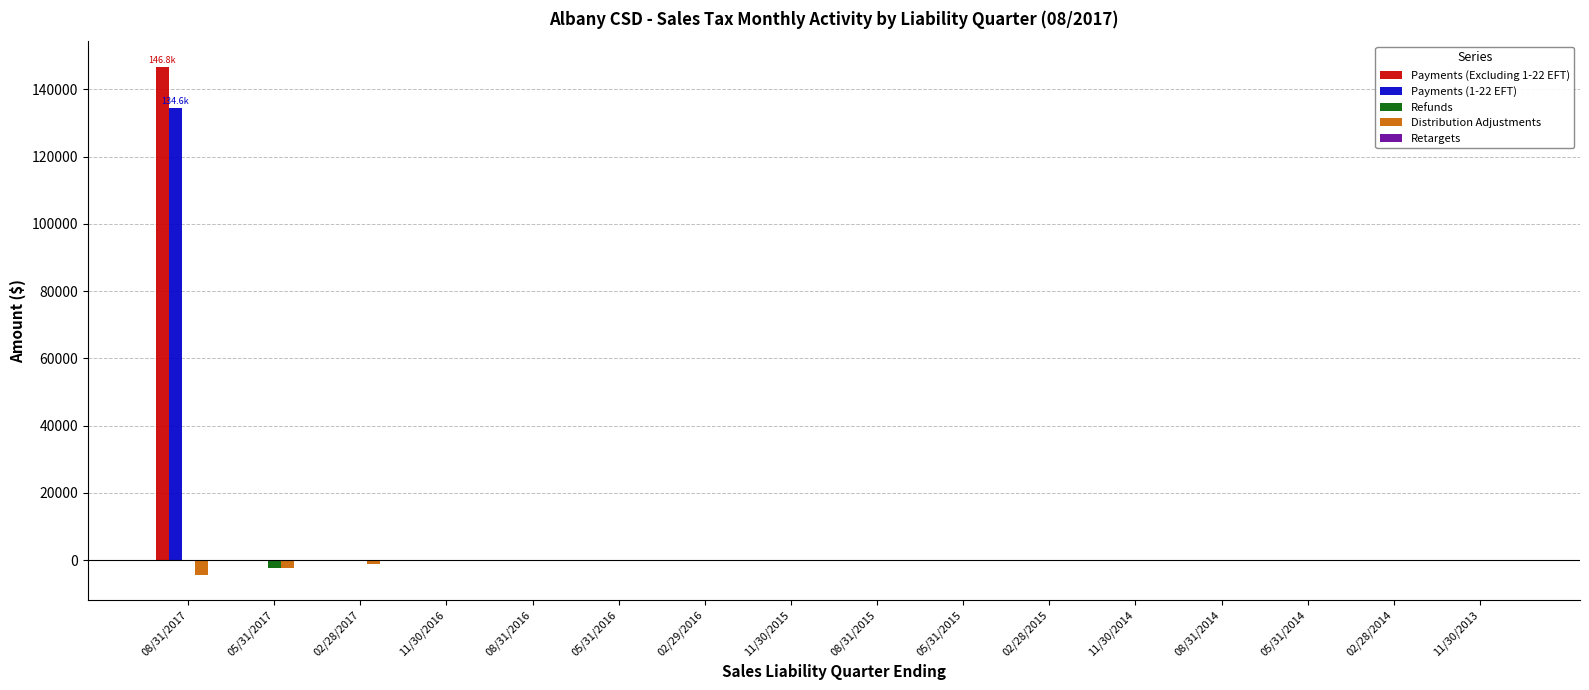

At which category is the sum across all series the highest?

08/31/2017